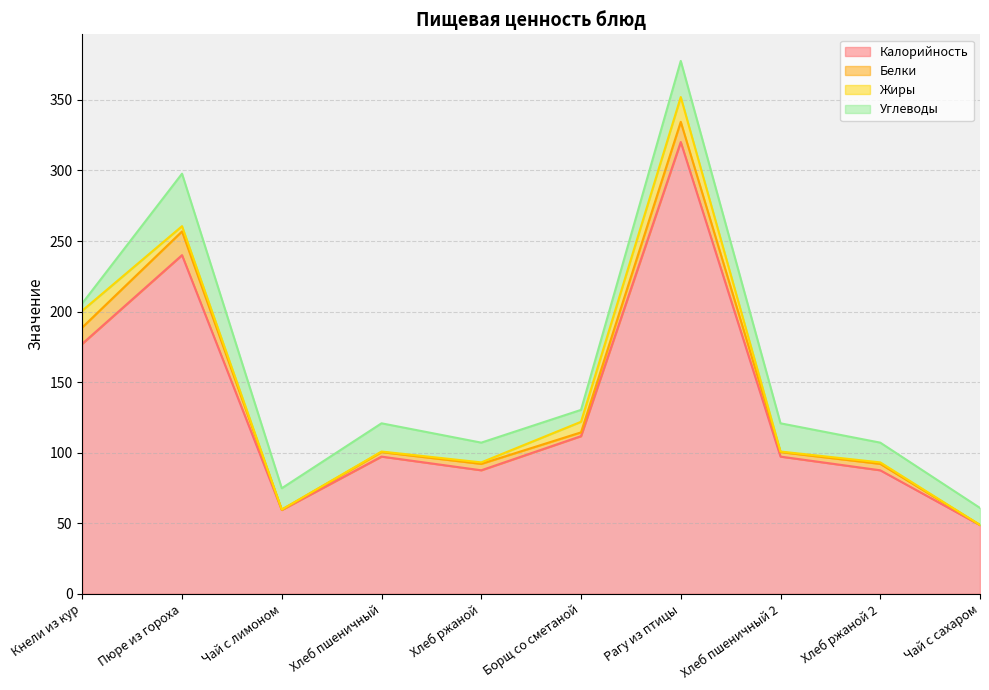

In Жиры, how many points are lower than both neighbors (excluding endpoints)?

2